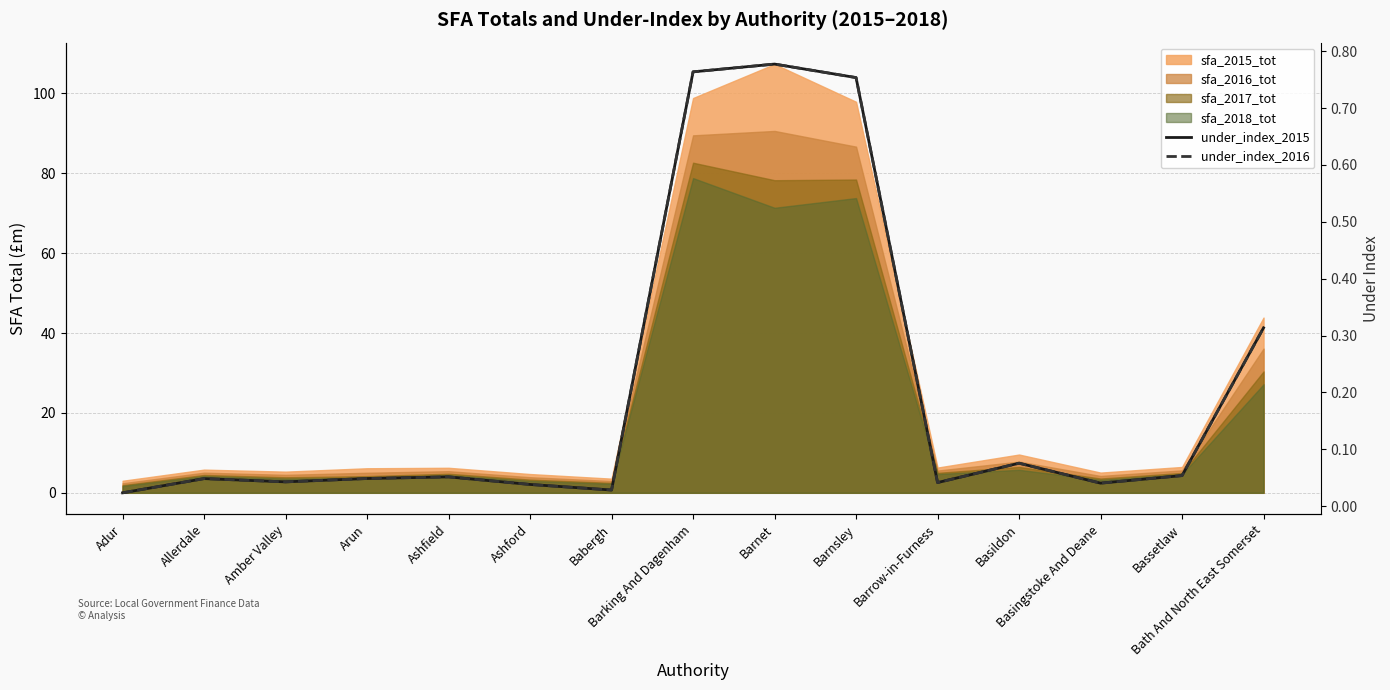

Which category has the lowest value in the under_index_2015 series?

Adur